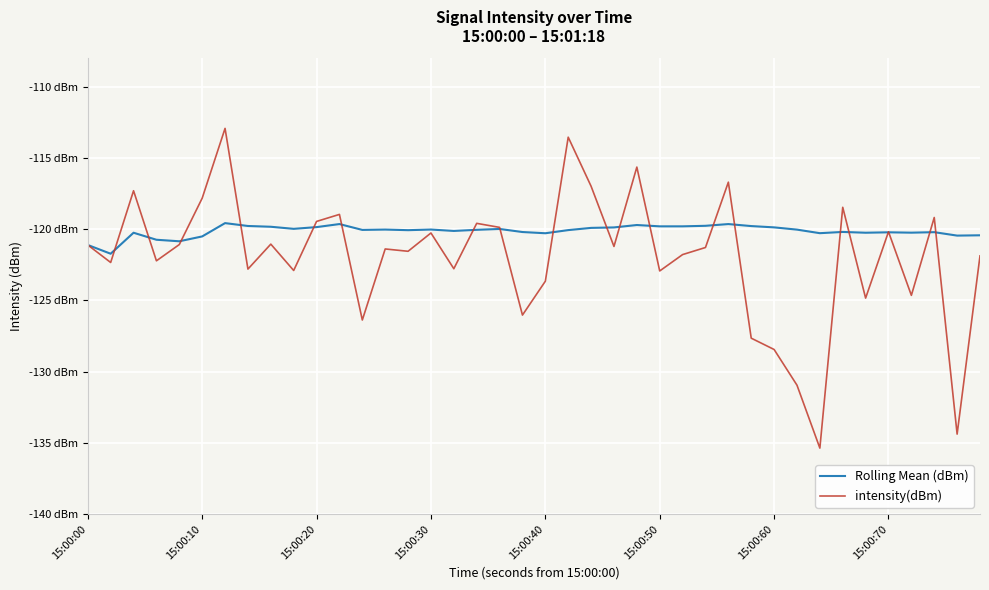

List the series in order of their overall mean, highest first.

Rolling Mean (dBm), intensity(dBm)